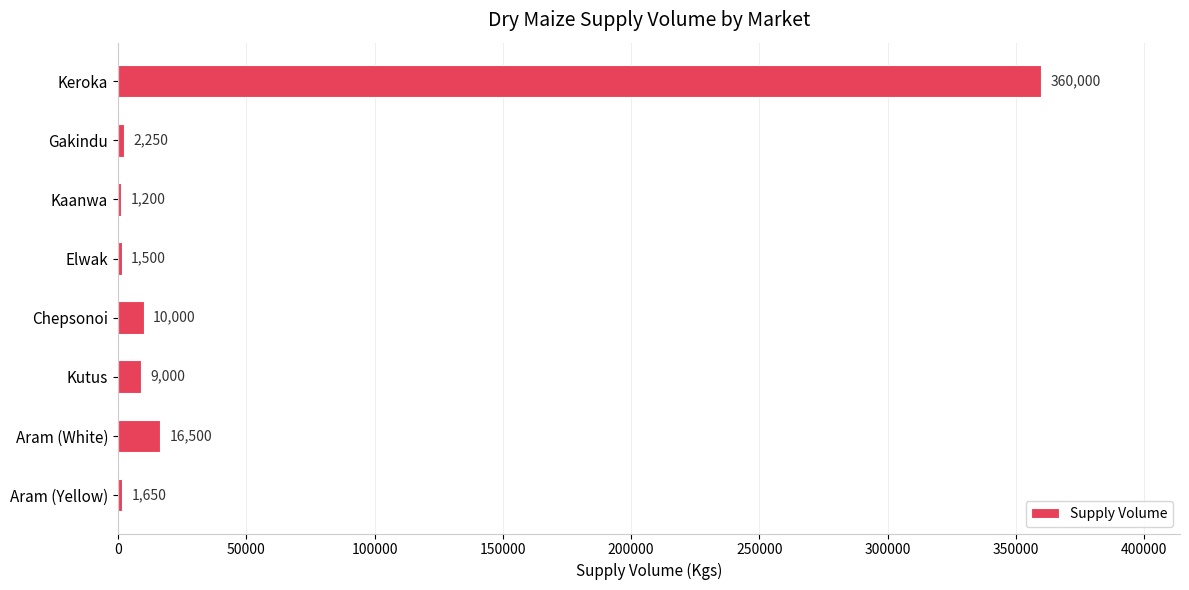

What is the sum of the values at Chepsonoi and Keroka?

370000